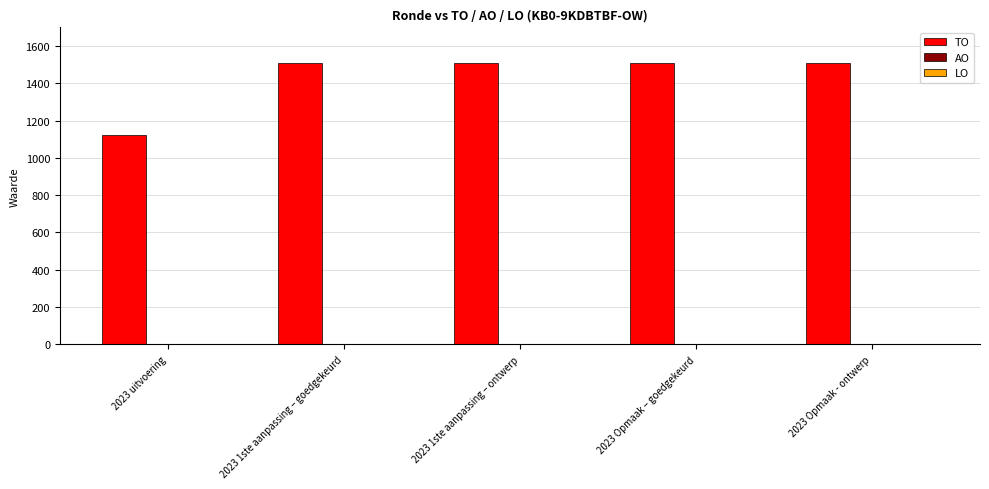

Which label corresponds to the smallest value in the chart?

2023 uitvoering